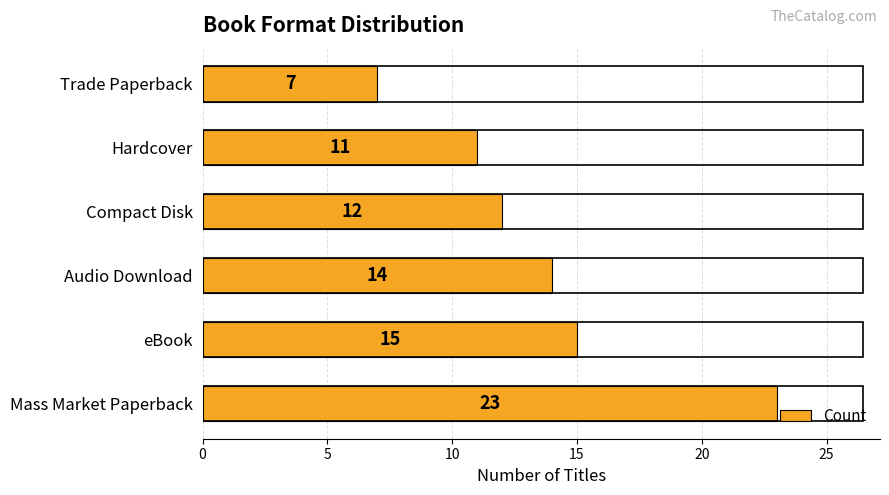

How many bars are there in total?

6